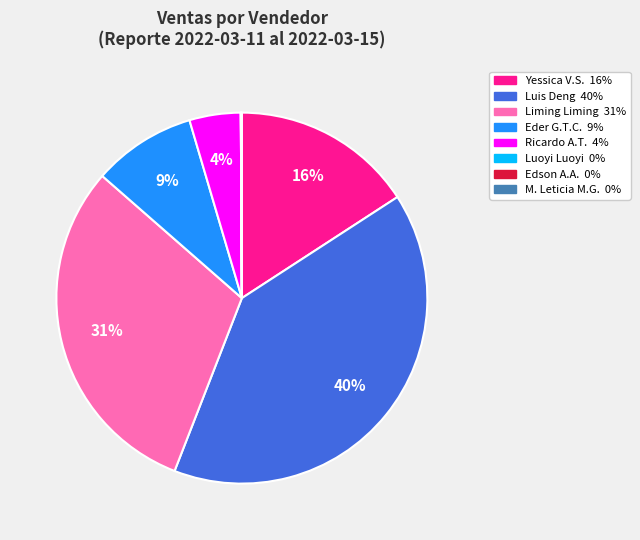

To the nearest percent, what is the difference between the largest and smallest slice percentages?

40%